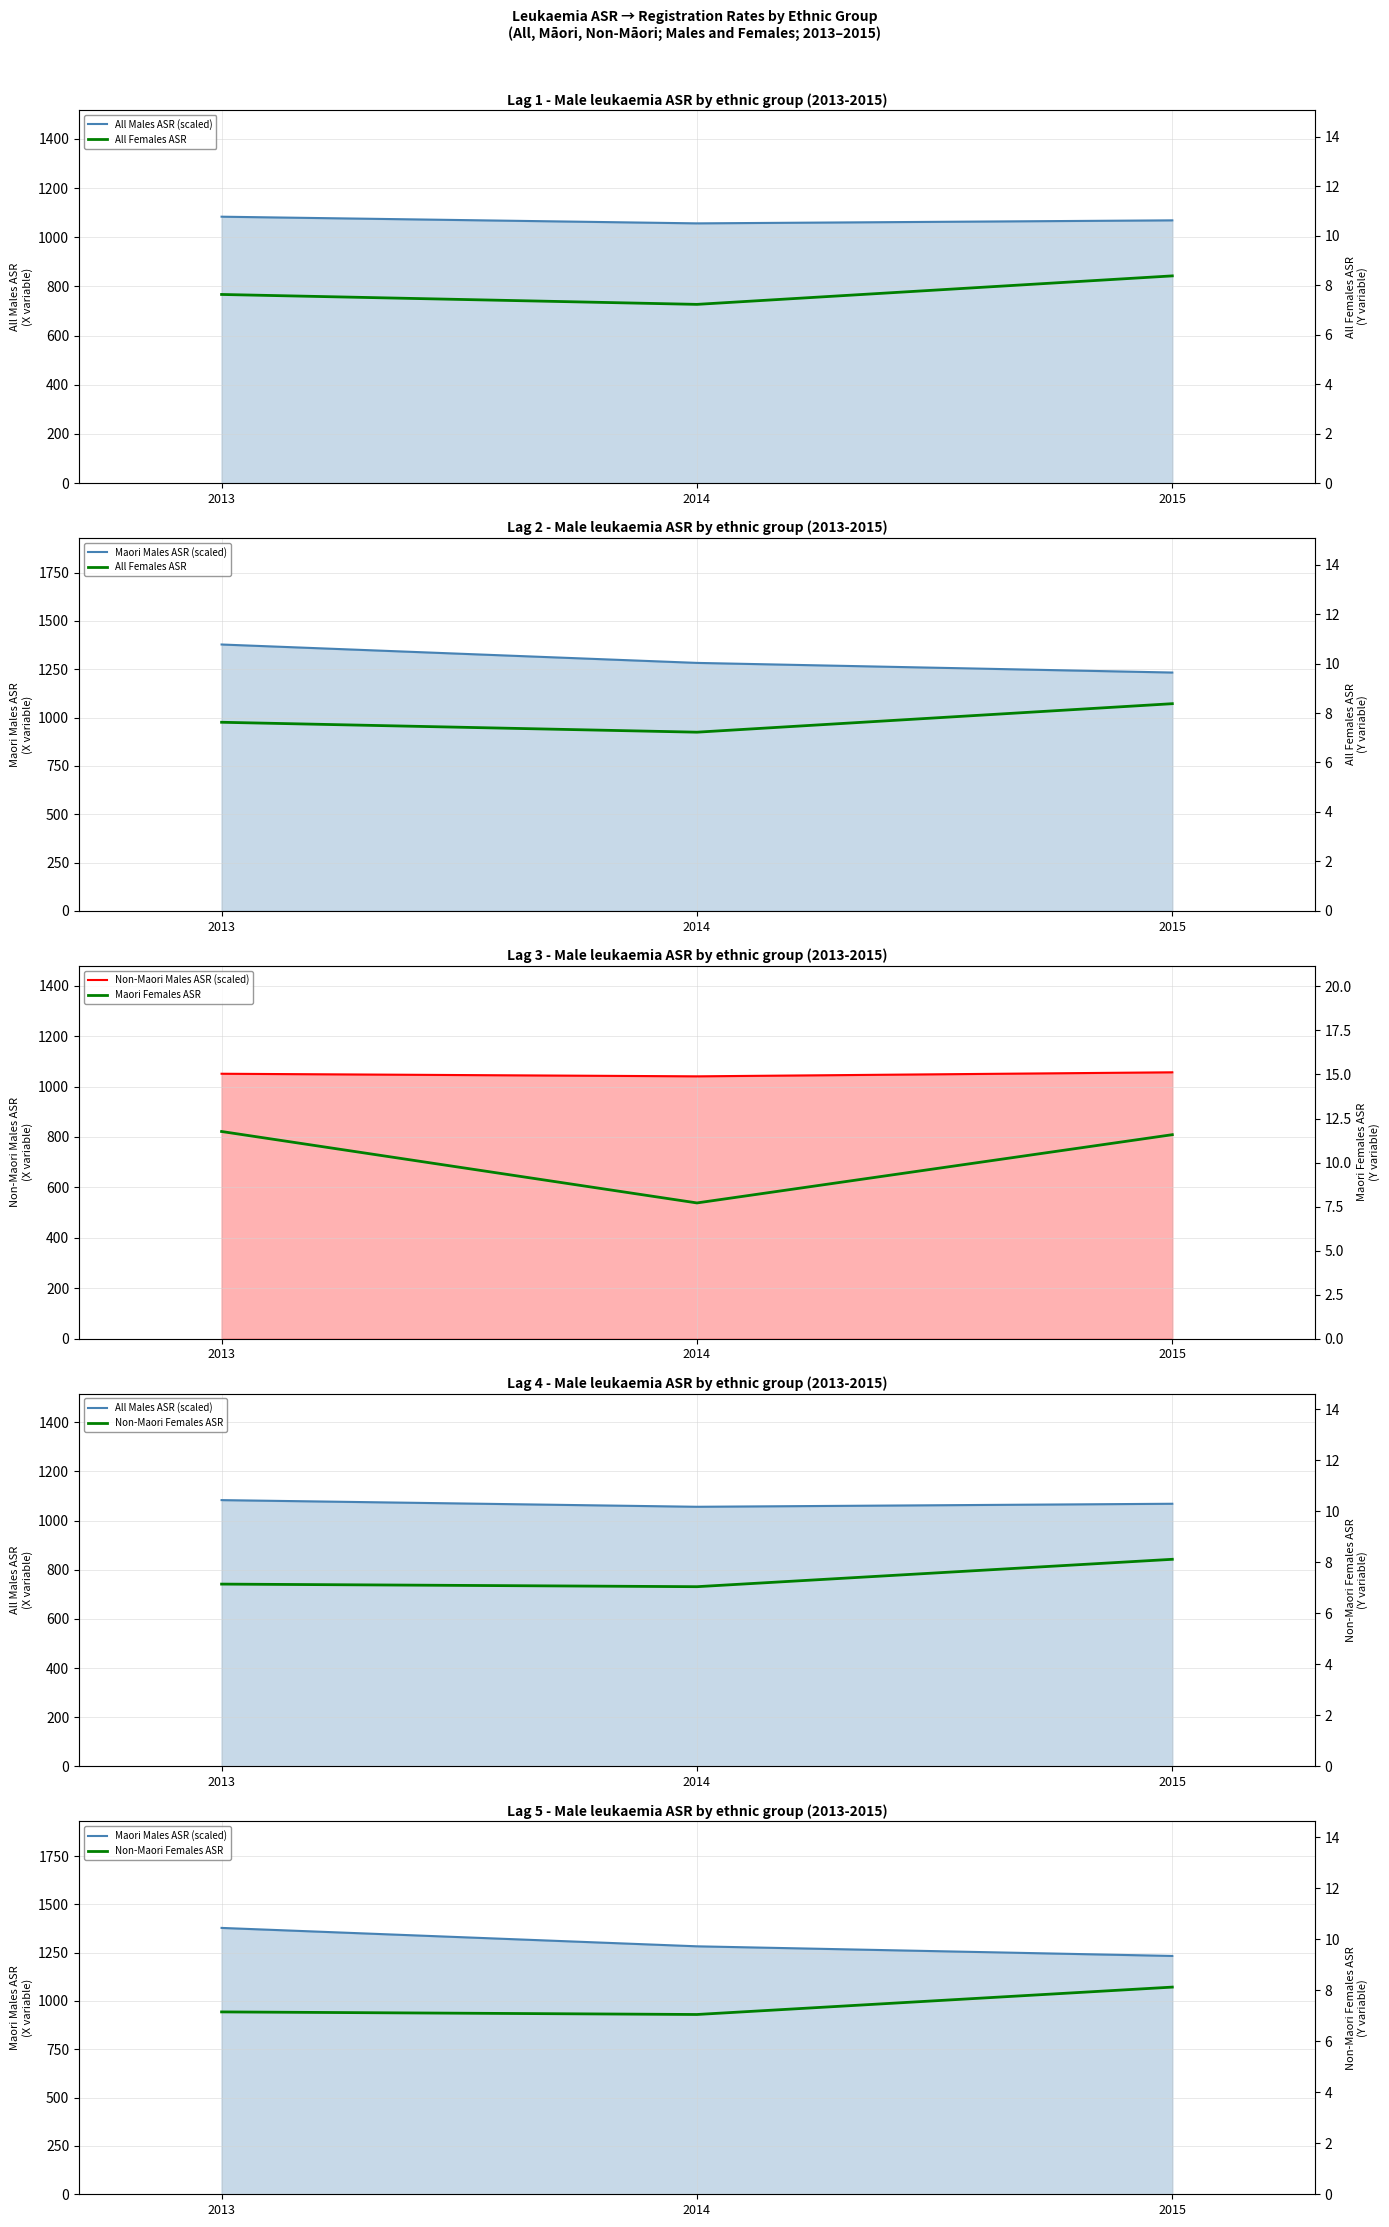

What is the lowest value of the All Males ASR (scaled) series?

1056.3